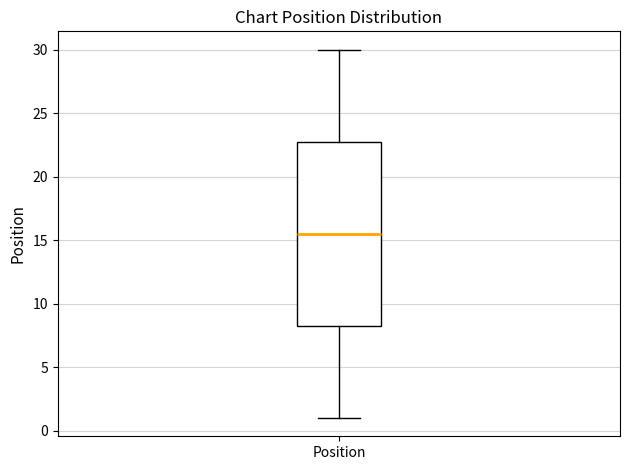

Transcribe this box plot: give where the median line is, the range the box spans, and where the two whiskers end, as read against the y-axis. The values are not printed on the chart, so give them approximately, as read against the axis.

median 15.5, box 8.5 to 23.0, whiskers 1.0 to 30.0